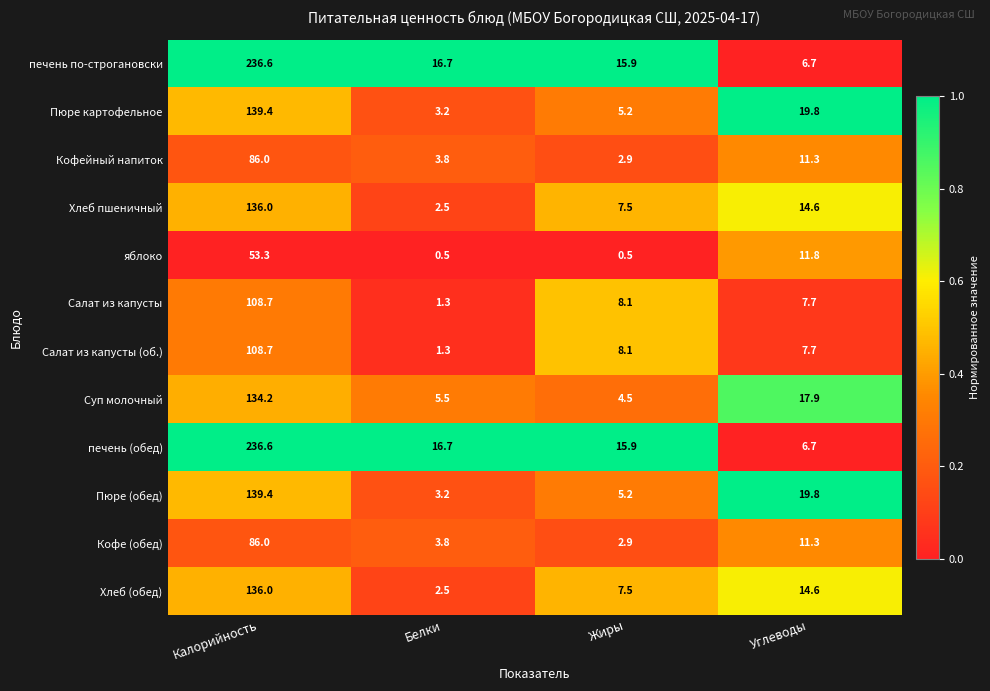

What is the average value of the яблоко series?

16.5